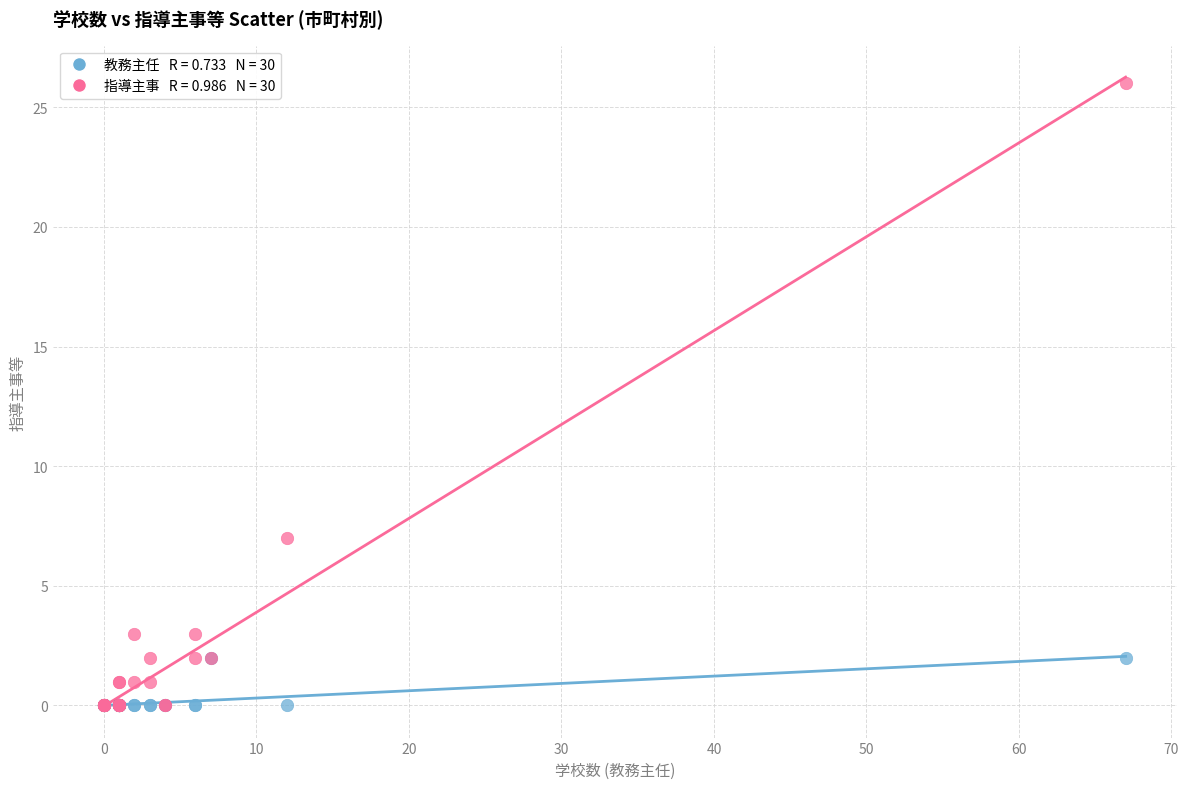

Across all series, what Y value is closest to 13?

7